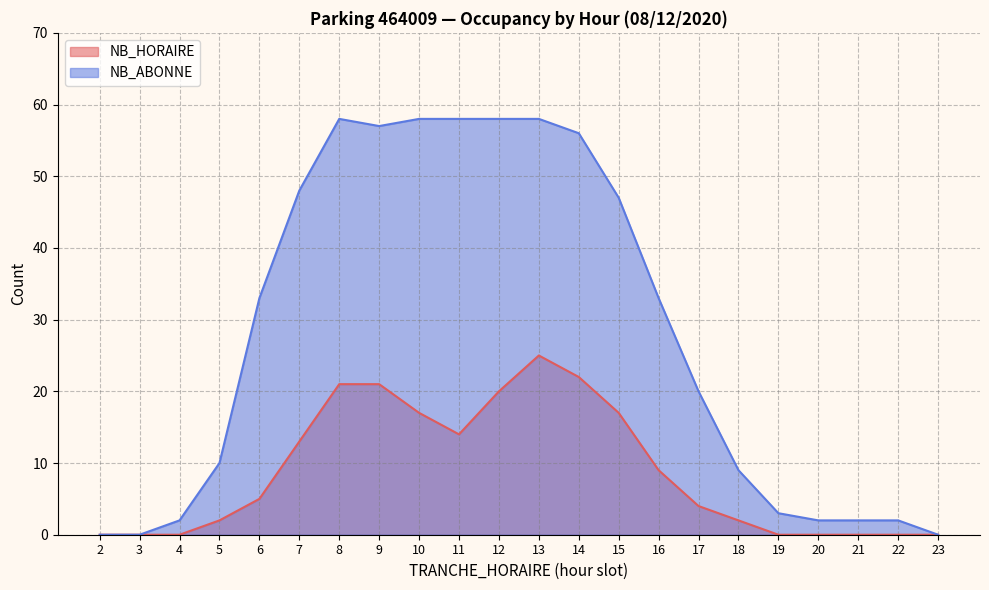

Which series has the largest total across all categories?

NB_ABONNE